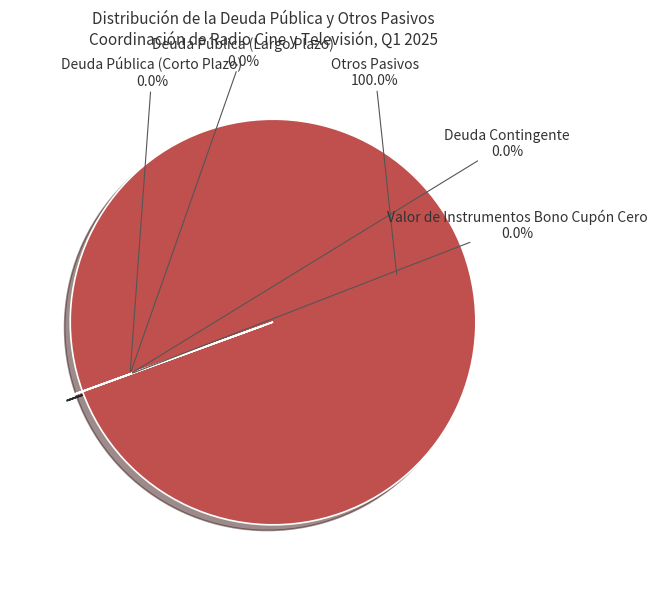

True or false: Deuda Pública (Largo Plazo) accounts for 9% of the total.

False